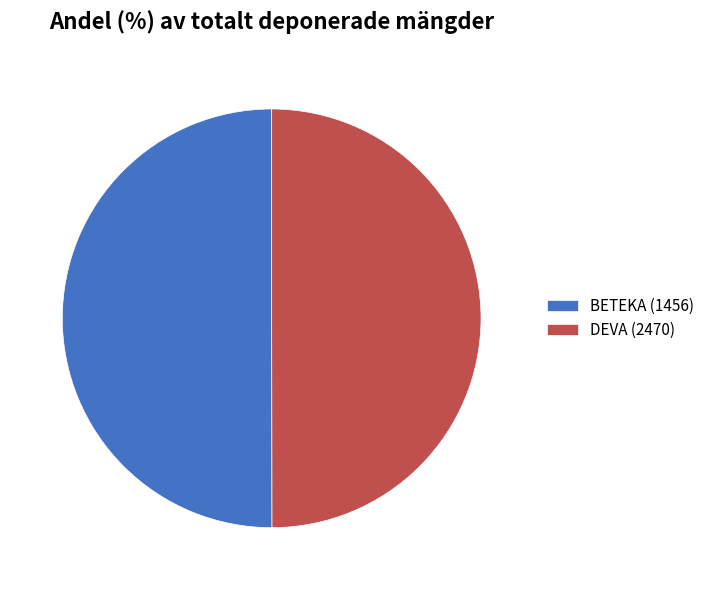

Is it true that BETEKA (1456) is 50% of the pie?

True